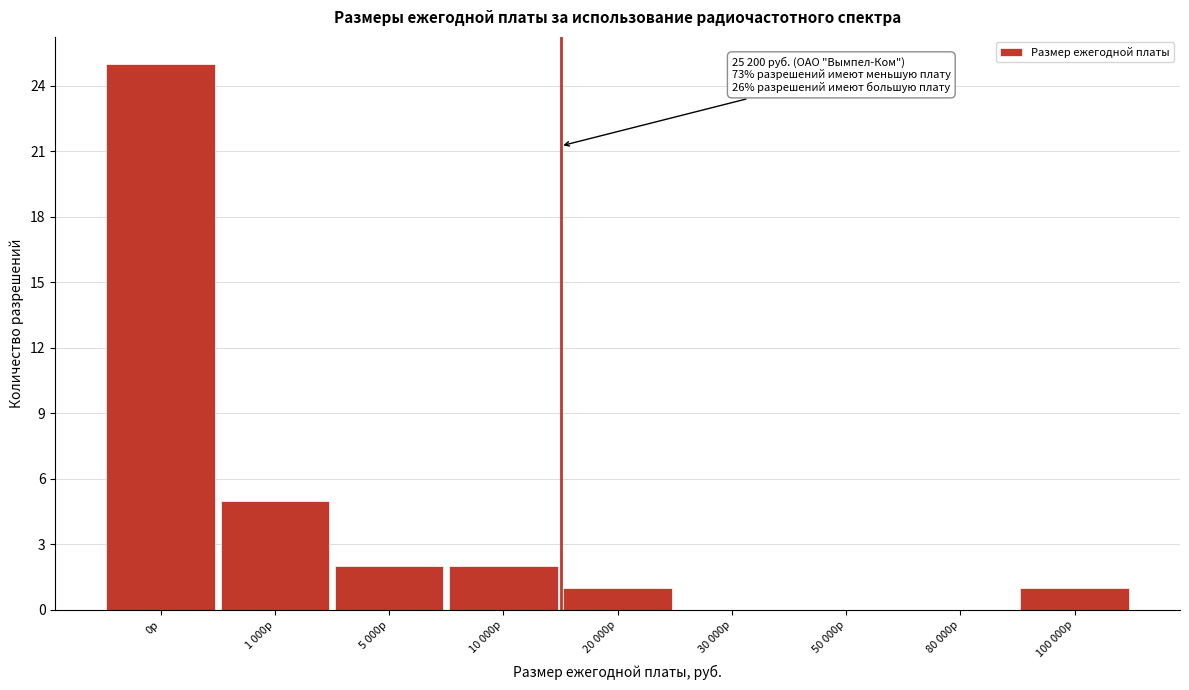

Reading right to left, extract all data points from this chart.

100 000р=1	80 000р=0	50 000р=0	30 000р=0	20 000р=1	10 000р=2	5 000р=2	1 000р=5	0р=25